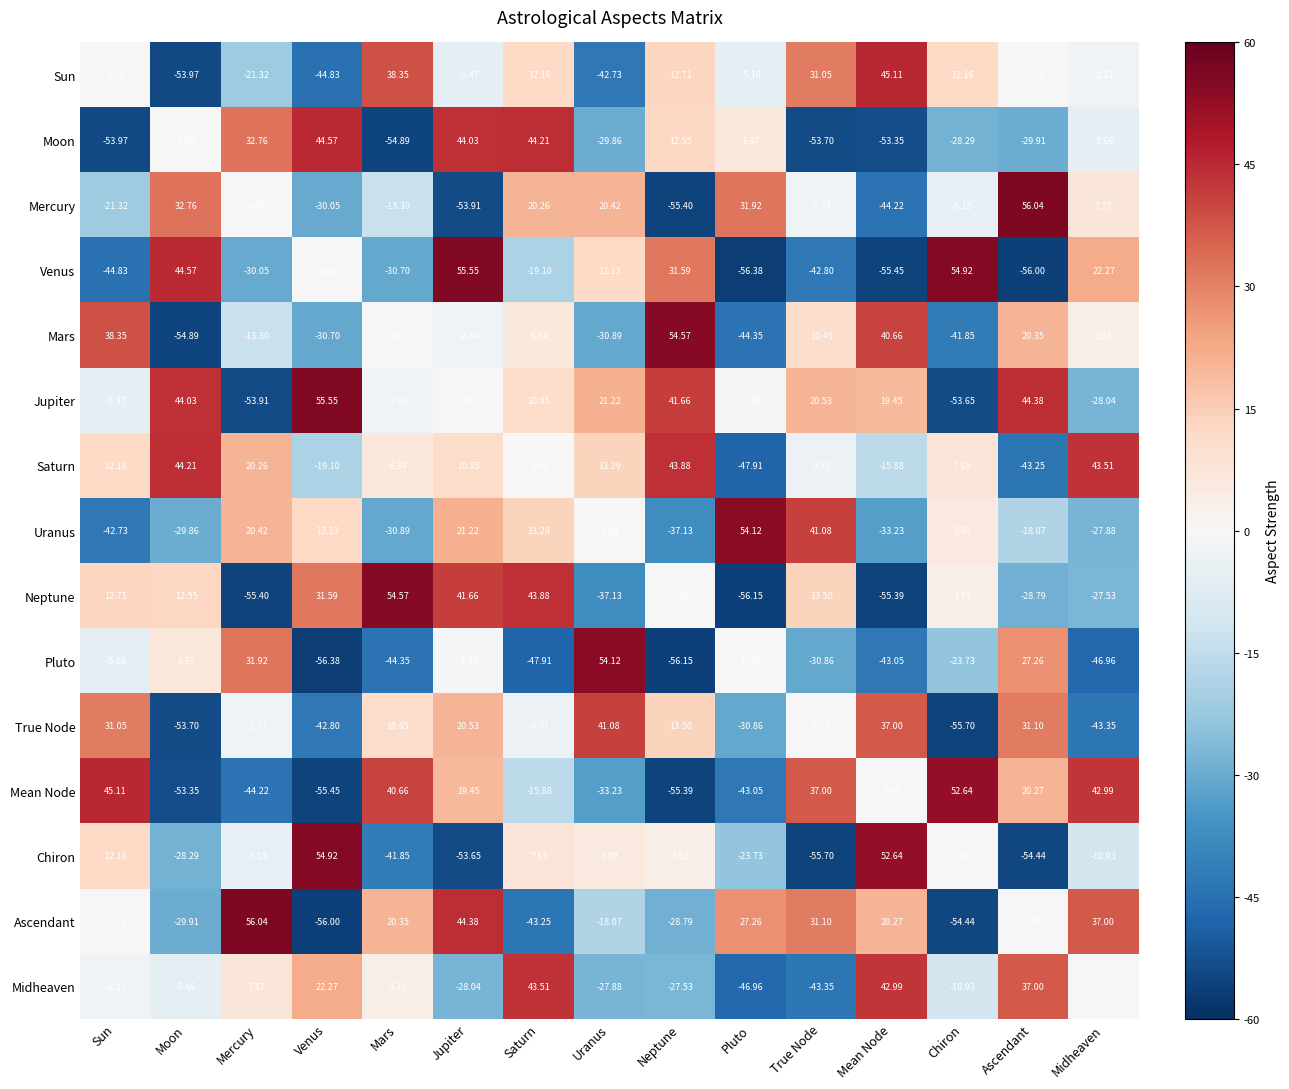

Is the value of Pluto at Midheaven greater than the value of Uranus at Sun?

No